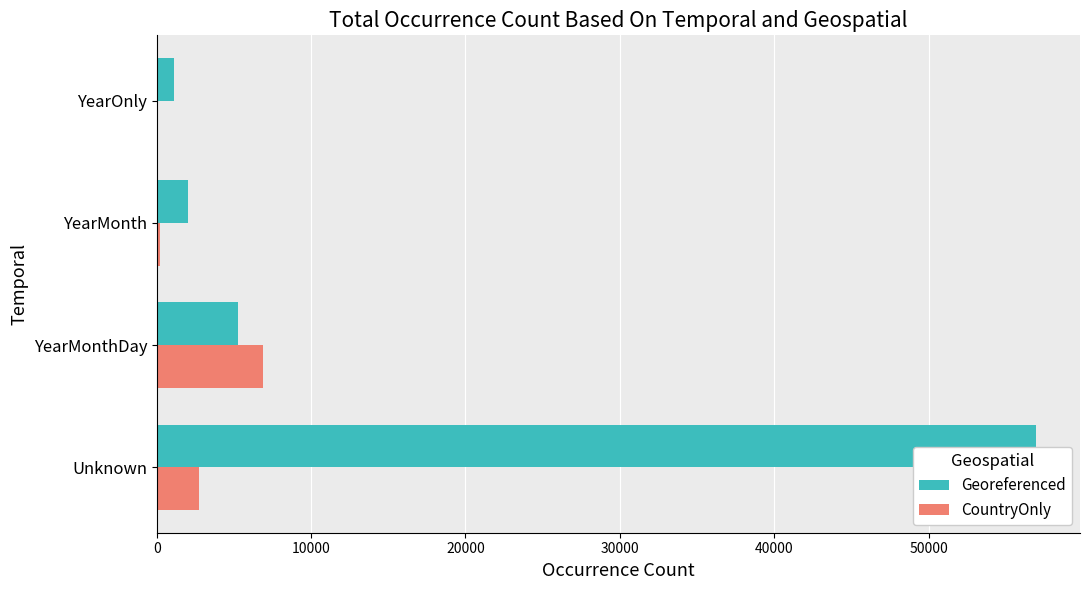

What are all the series names shown in the legend?

Georeferenced, CountryOnly